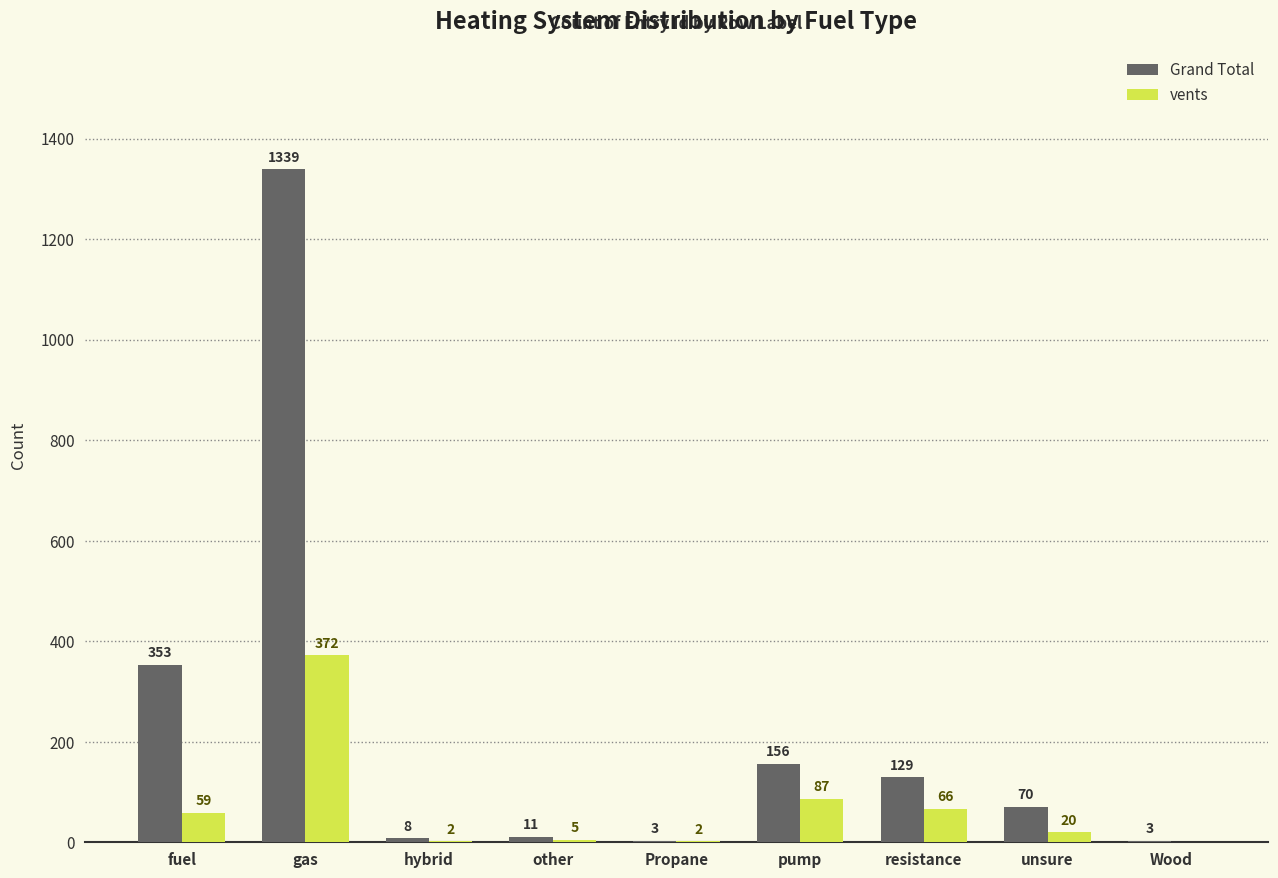

At which label is Grand Total closest to 671?

fuel